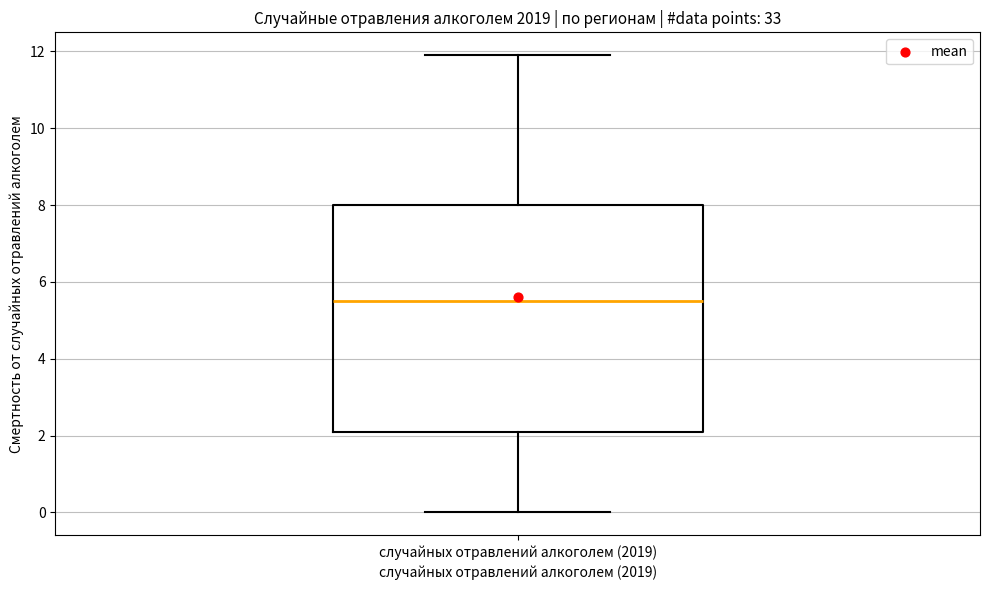

Where is the upper edge of the box for случайных отравлений алкоголем (2019) on the y-axis? The values are not printed on the chart, so give them approximately, as read against the axis.

8.0